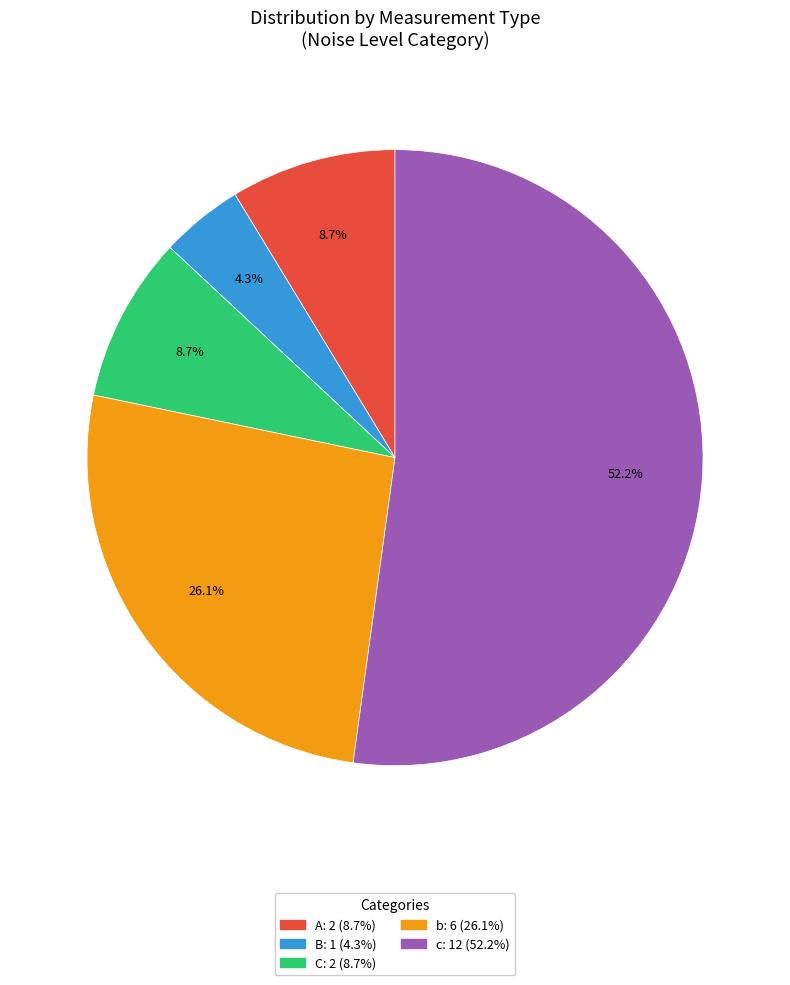

Approximately how many times larger is the value at b compared to c?

0.5